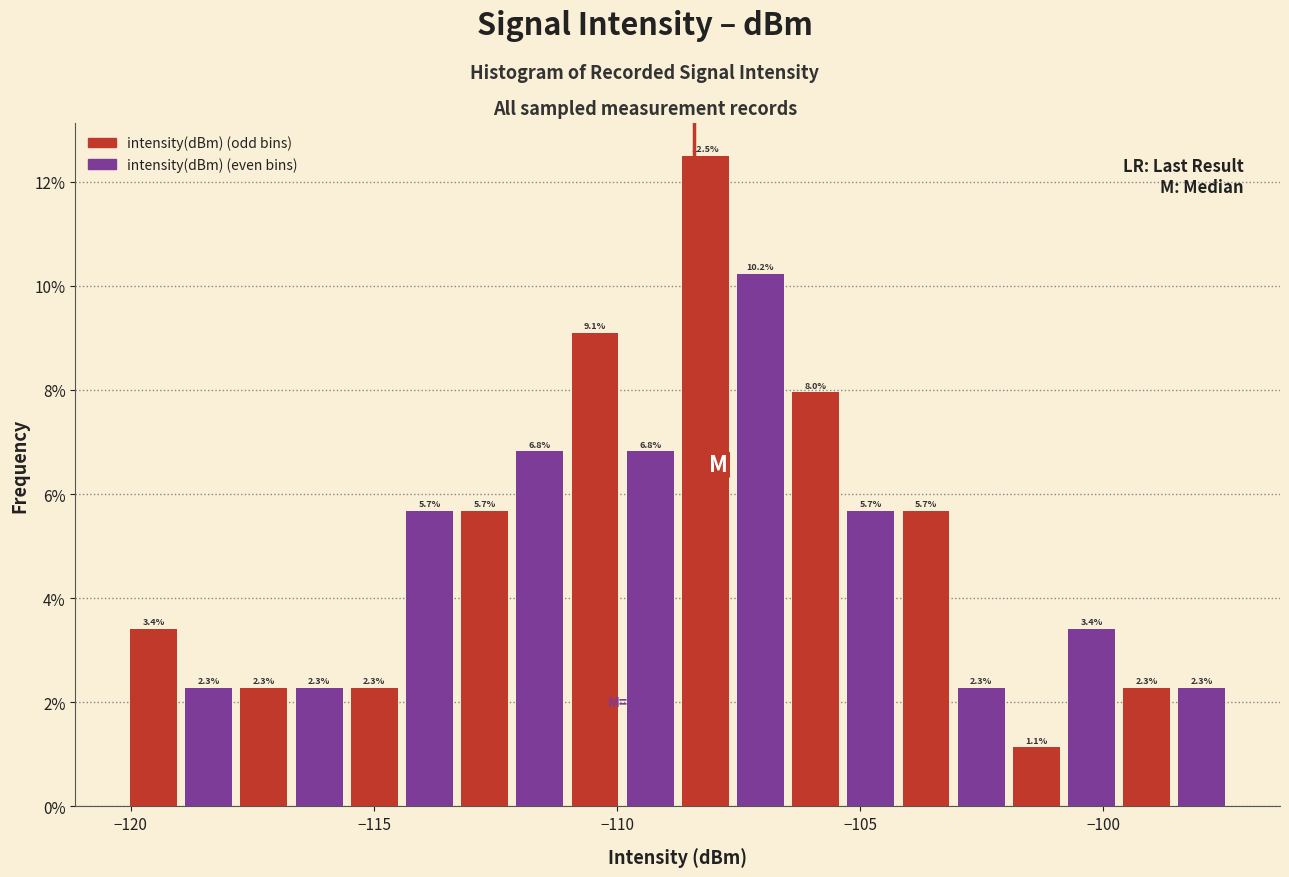

Read against the x-axis, roughly where is the centre of the tallest bar?

-108.0